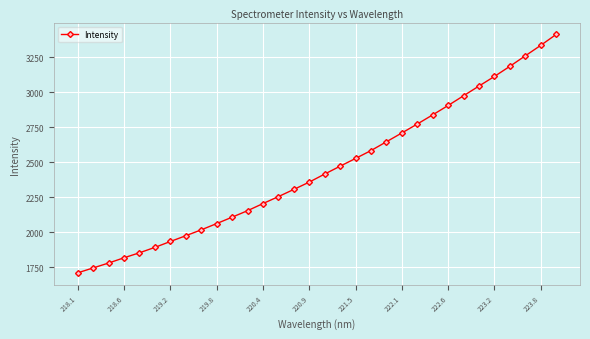

Reading left to right, extract all data points from this chart.

1711.6	1746.6	1781.6	1819.1	1854.8	1893.5	1935.5	1976.7	2018.8	2063.5	2109.3	2155.6	2206.5	2256.3	2307.6	2359.9	2417.4	2473.6	2528.8	2585.1	2648.0	2710.8	2774.6	2840.1	2907.1	2976.6	3045.9	3114.3	3186.6	3261.4	3336.0	3414.1